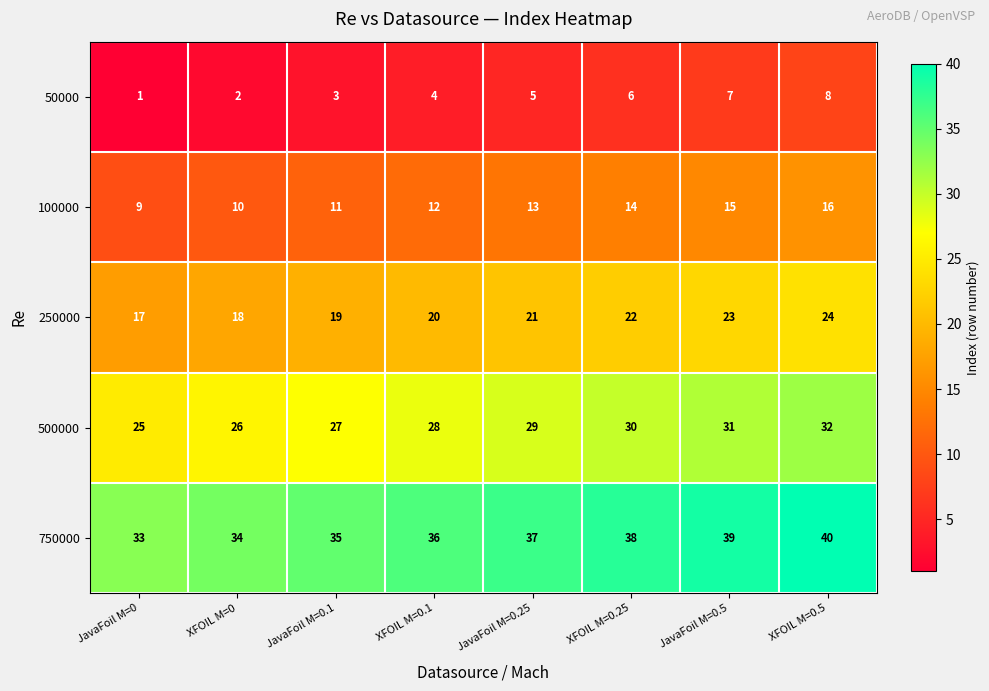

Where is 100000 nearest to the value 12?

XFOIL M=0.1